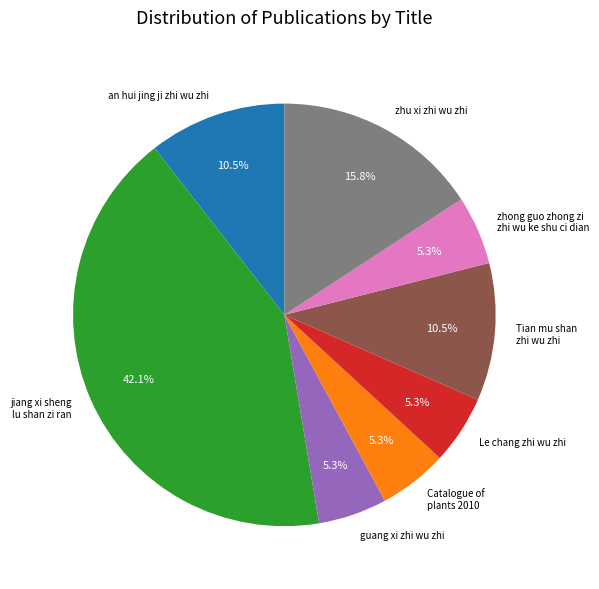

To the nearest percent, what is the difference between the an hui jing ji zhi wu zhi and guang xi zhi wu zhi slice percentages?

5%